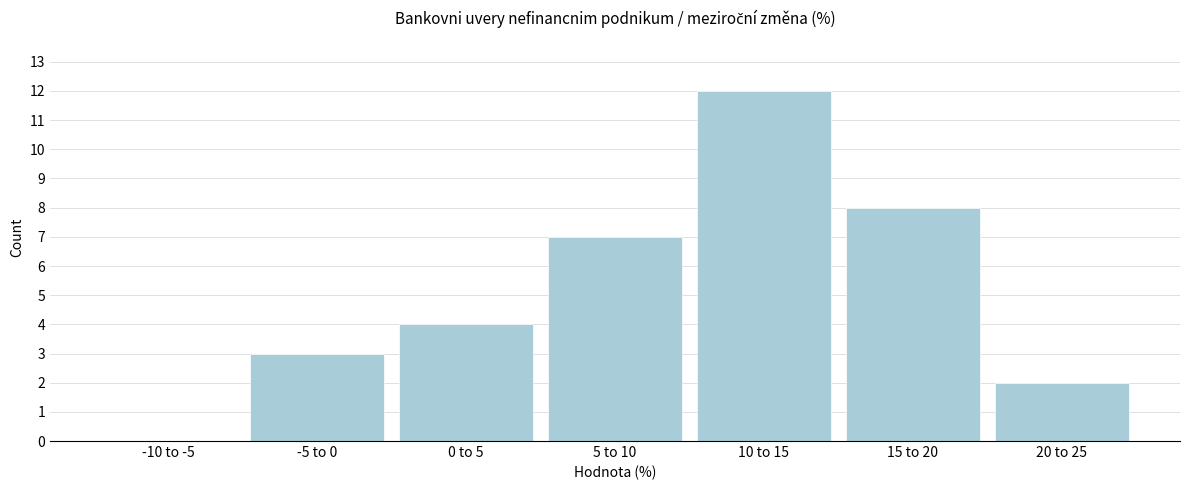

Reading left to right, what are all the values shown in this chart?

-10 to -5=0	-5 to 0=3	0 to 5=4	5 to 10=7	10 to 15=12	15 to 20=8	20 to 25=2